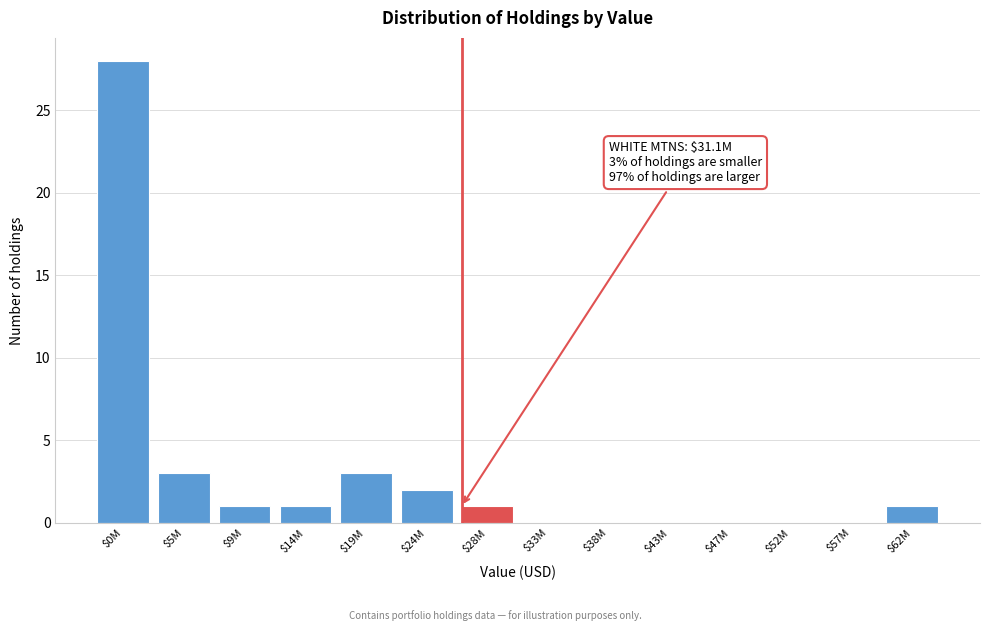

What is the maximum value shown in the chart?

28